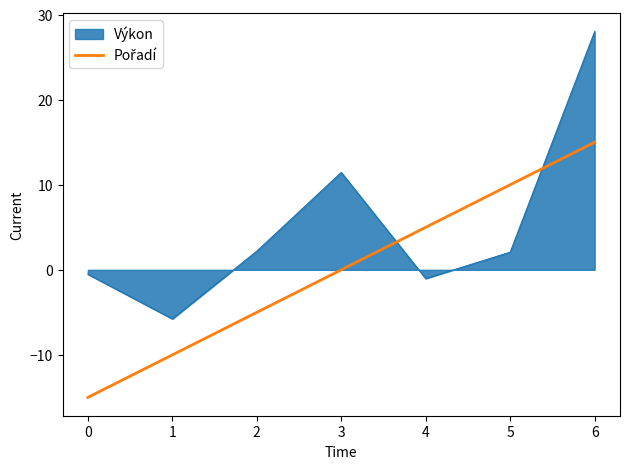

The value of Výkon at 2 is 2.2. True or false?

True